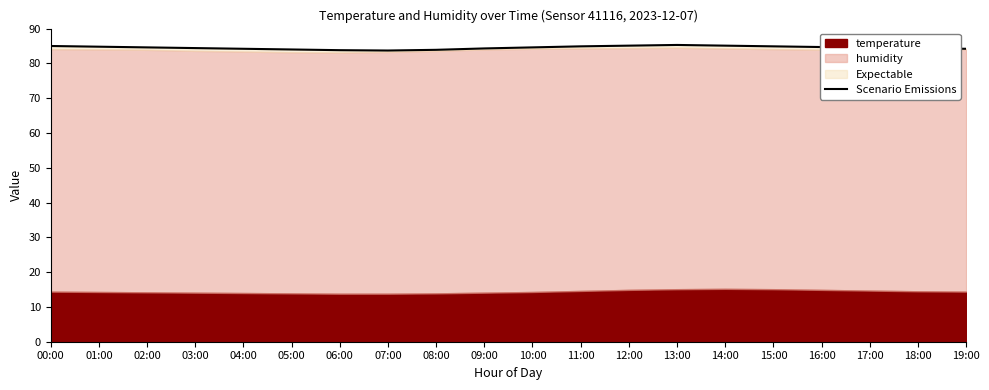

The value at 01:00 is 84.8. True or false?

True